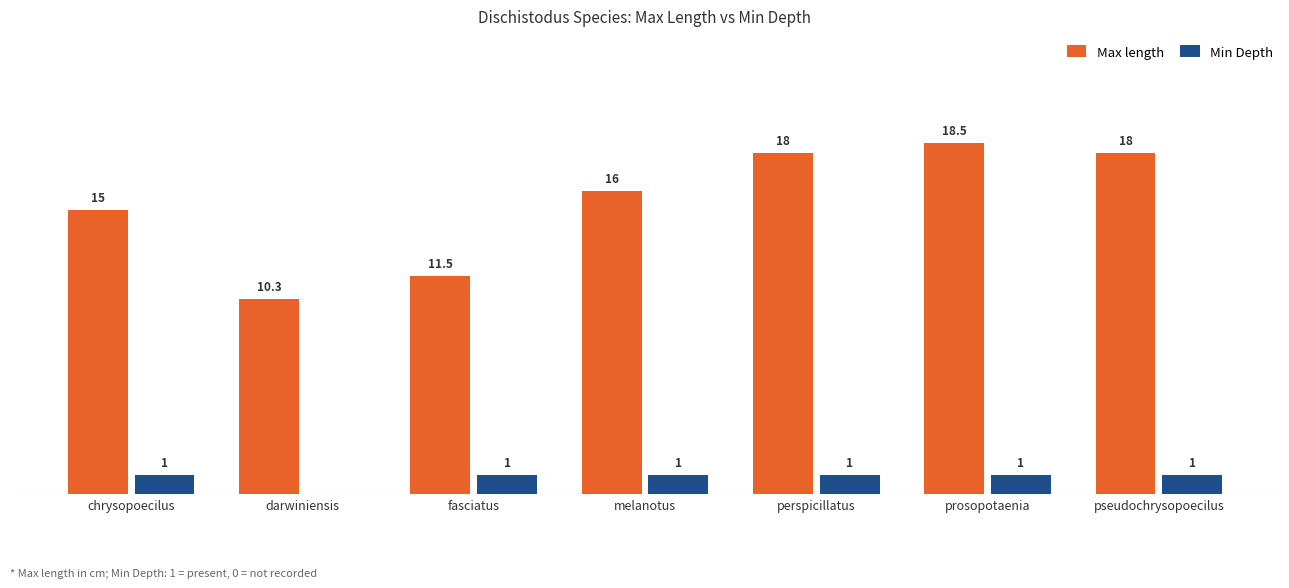

At which label is Max length closest to 14?

chrysopoecilus